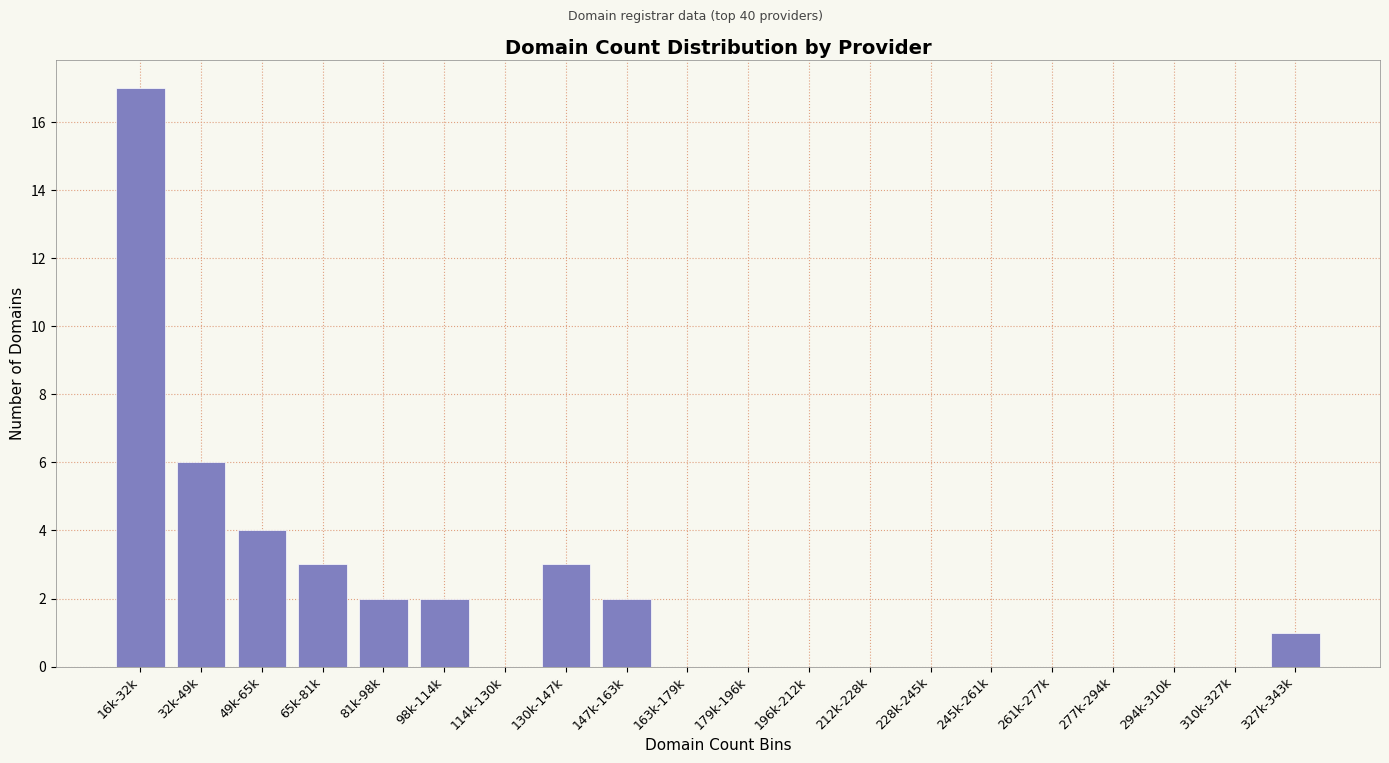

True or false: the data shows 0 at 114k-130k.

True